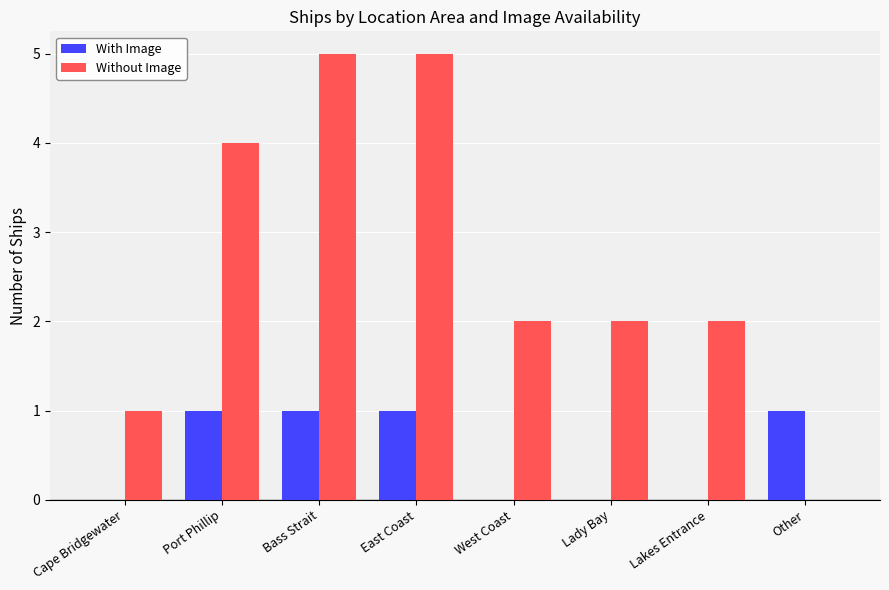

What are all the series names shown in the legend?

With Image, Without Image